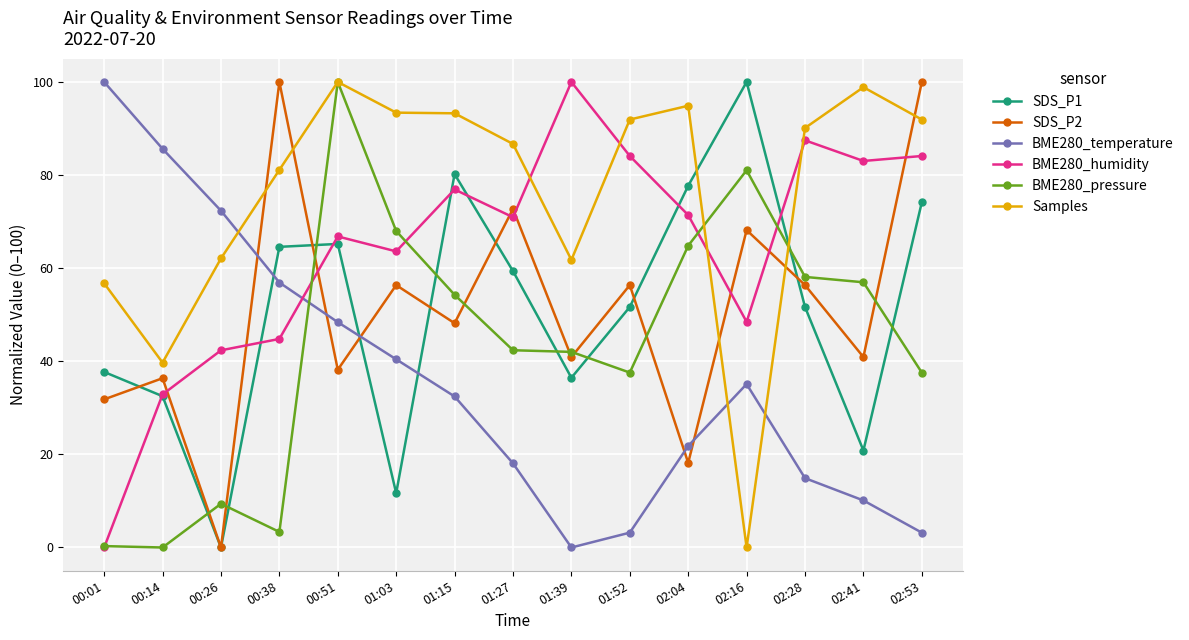

What is the difference between the highest and lowest values at 02:16?

100.0